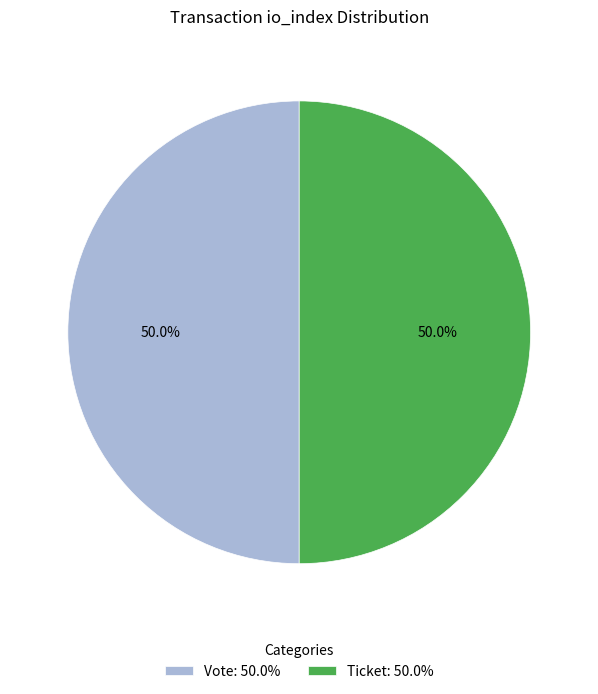

Combined, what portion of the pie is Ticket: 50.0% and Vote: 50.0%?

100.0%